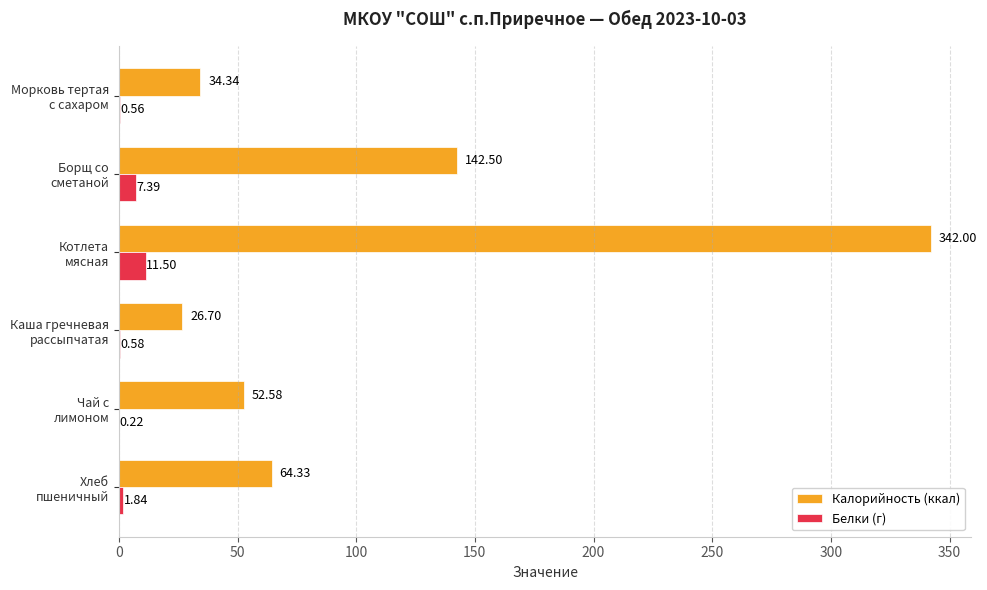

What is the sum of all Белки (г) values?

22.1